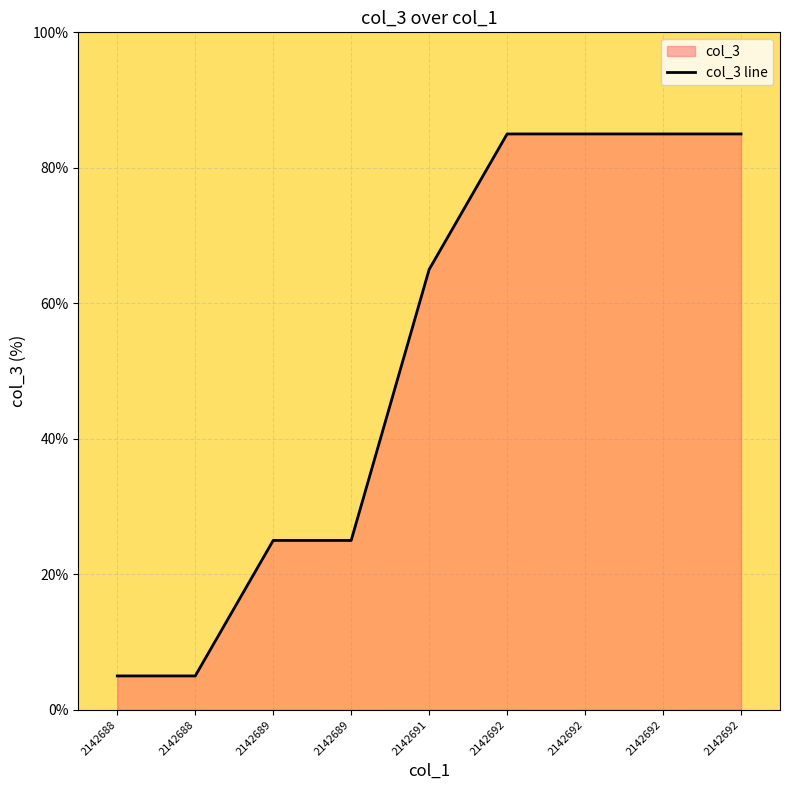

How many lines are shown in the chart?

1